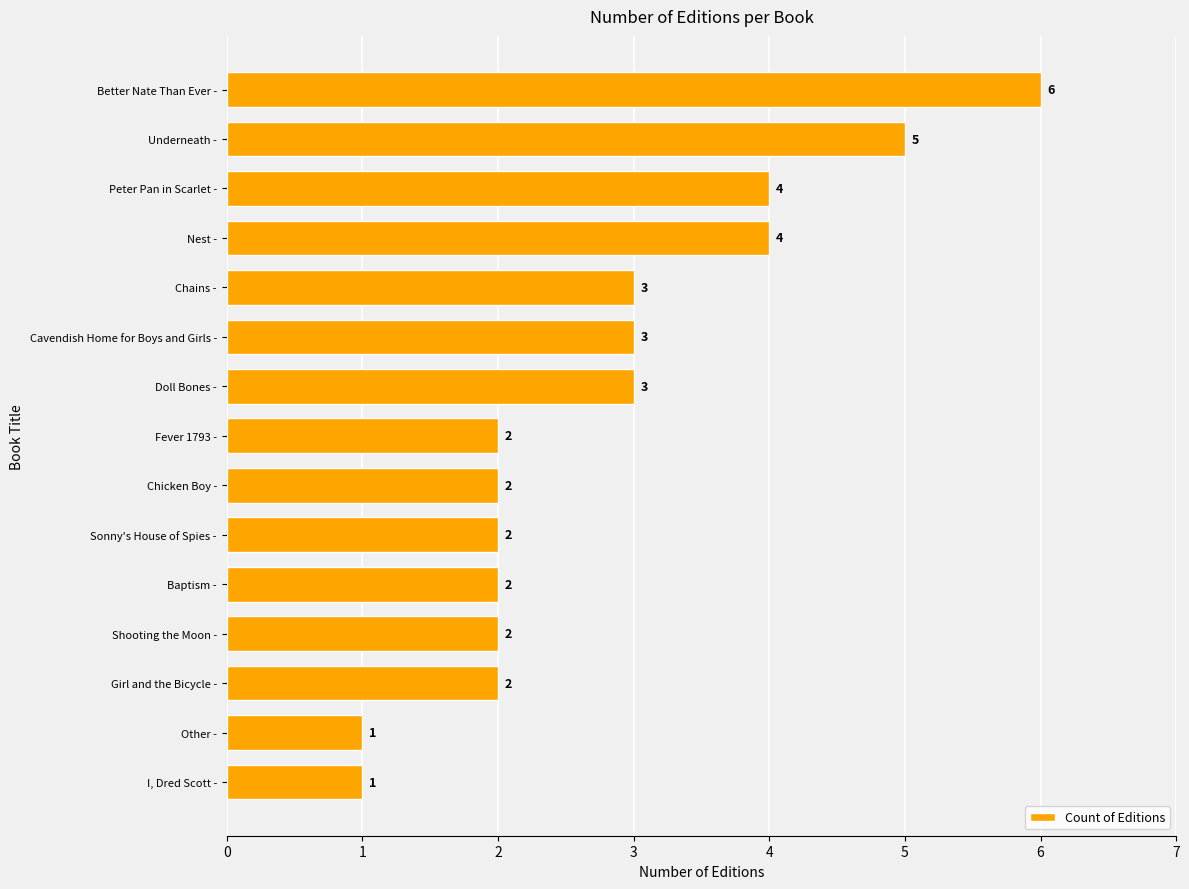

How many values are between 2 and 4?

11